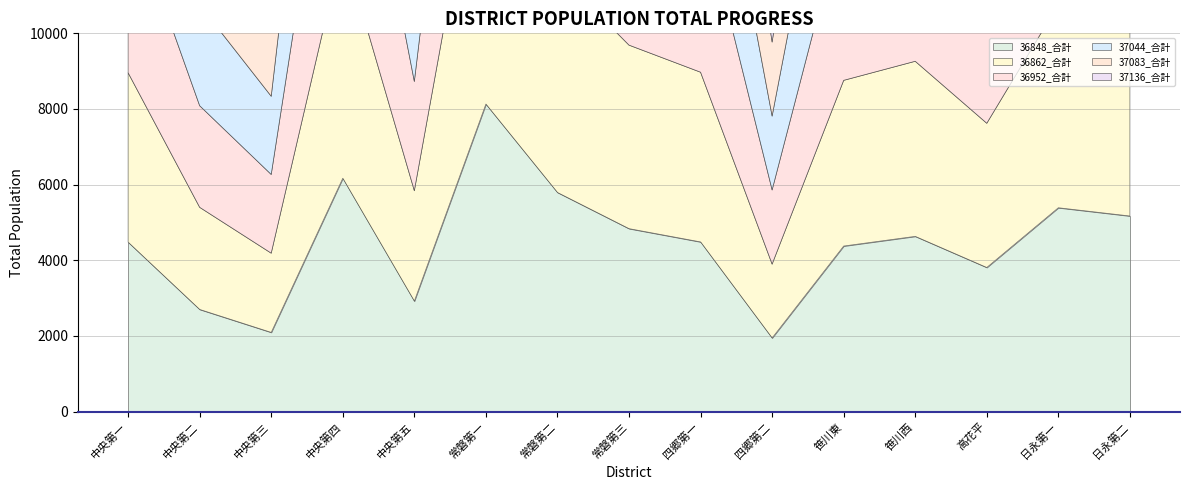

List the labels in order of 36848_合計 value, smallest first.

四郷第二, 中央第三, 中央第二, 中央第五, 高花平, 笹川東, 中央第一, 四郷第一, 笹川西, 常磐第三, 日永第二, 日永第一, 常磐第二, 中央第四, 常磐第一